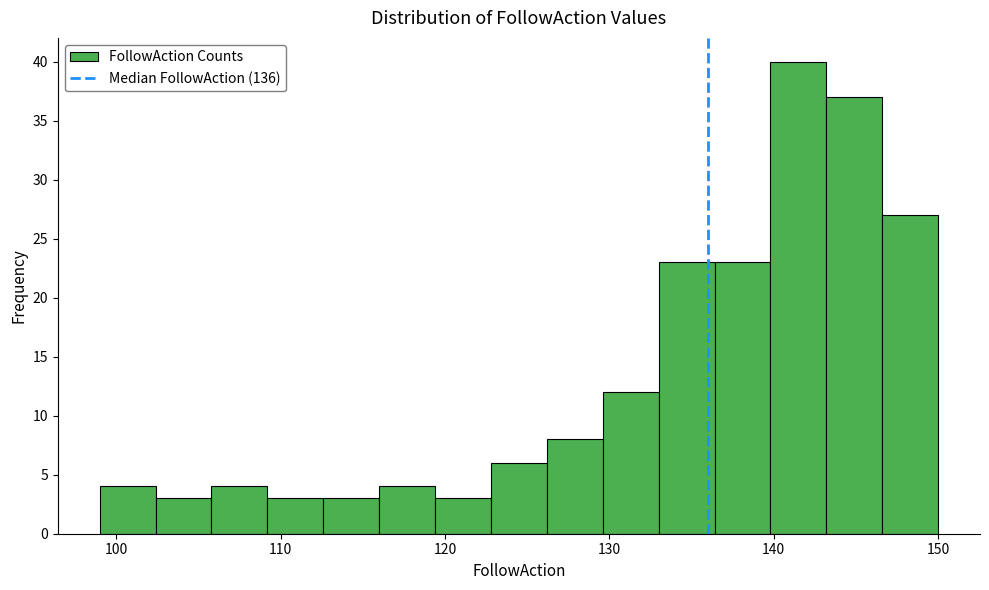

Around what value on the x-axis is the tallest bar? Give the approximate position of its centre, as read against the axis.

142